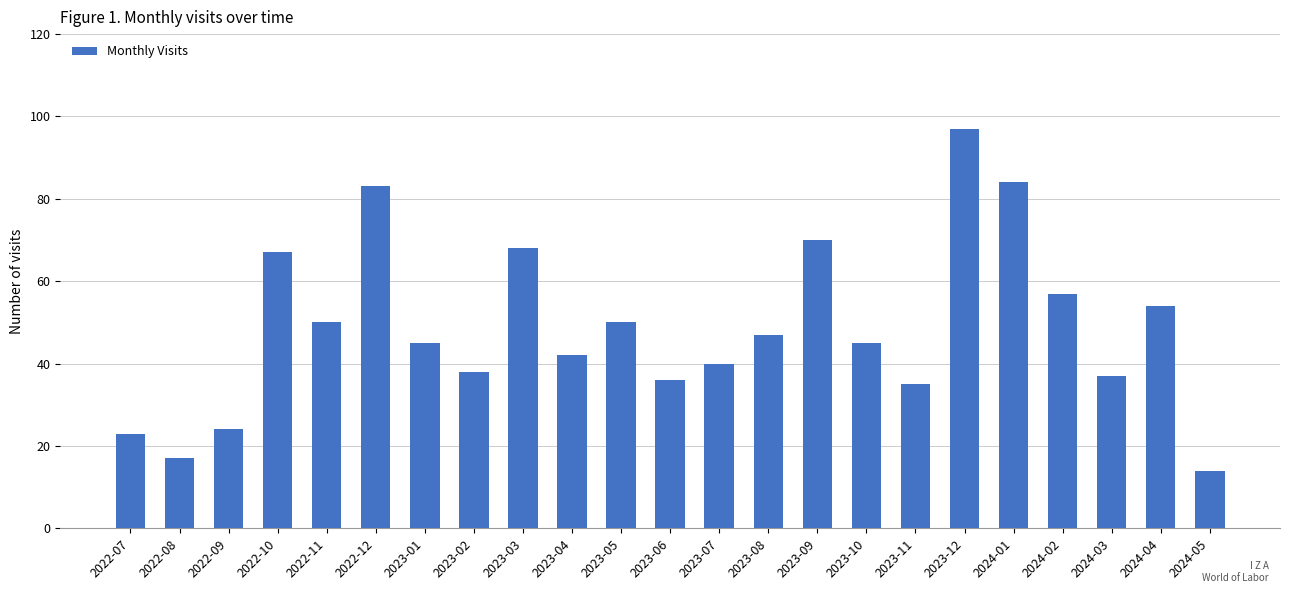

What is the label of the 20th bar from the left?

2024-02